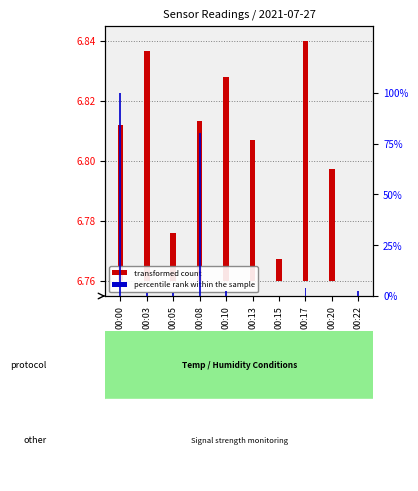

The percentile rank within the sample series shows 1.5 at 00:10. True or false?

False